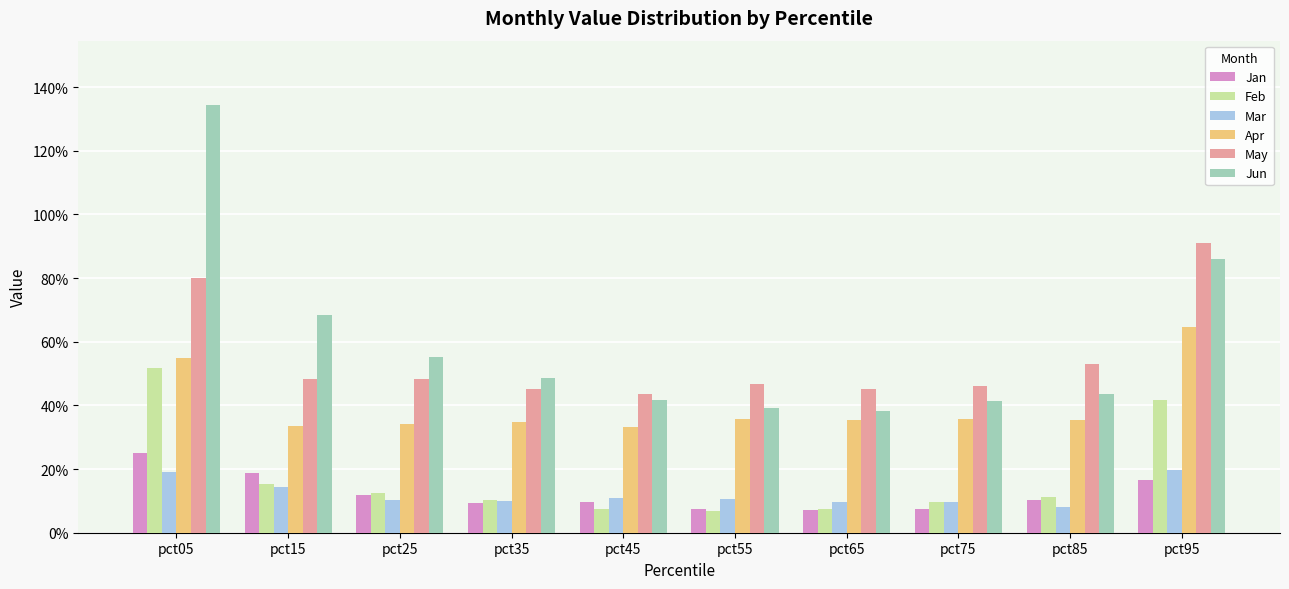

What are all the series names shown in the legend?

Jan, Feb, Mar, Apr, May, Jun